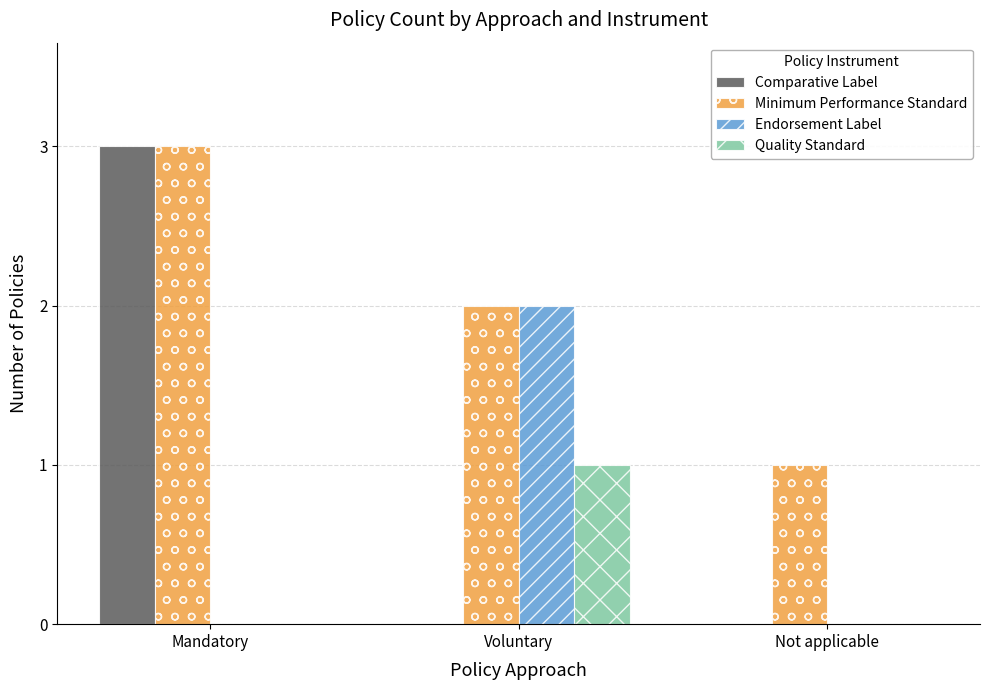

What is the total value across all series at Mandatory?

6